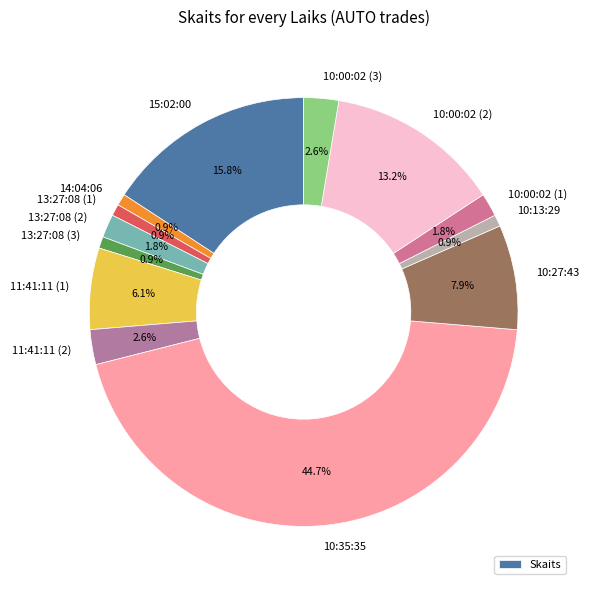

Is it true that 13:27:08 (3) is 1% of the pie?

True